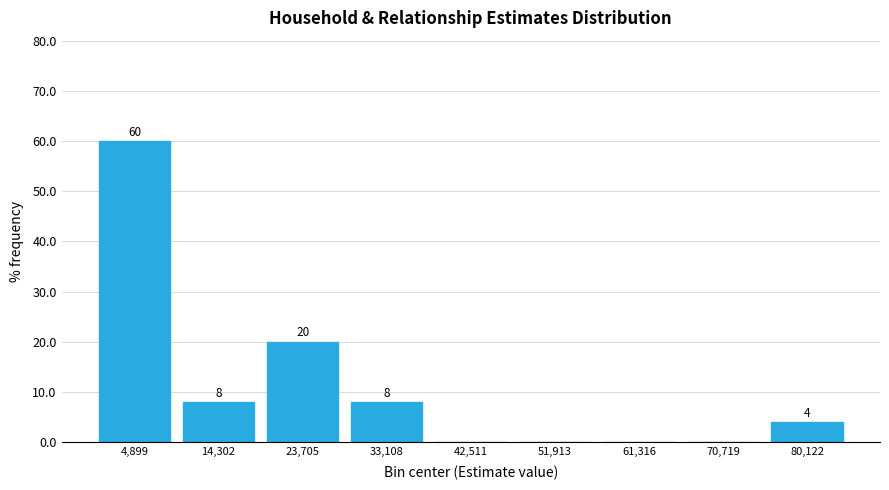

Over which range of the x-axis is the bar tallest?

0 to 10000